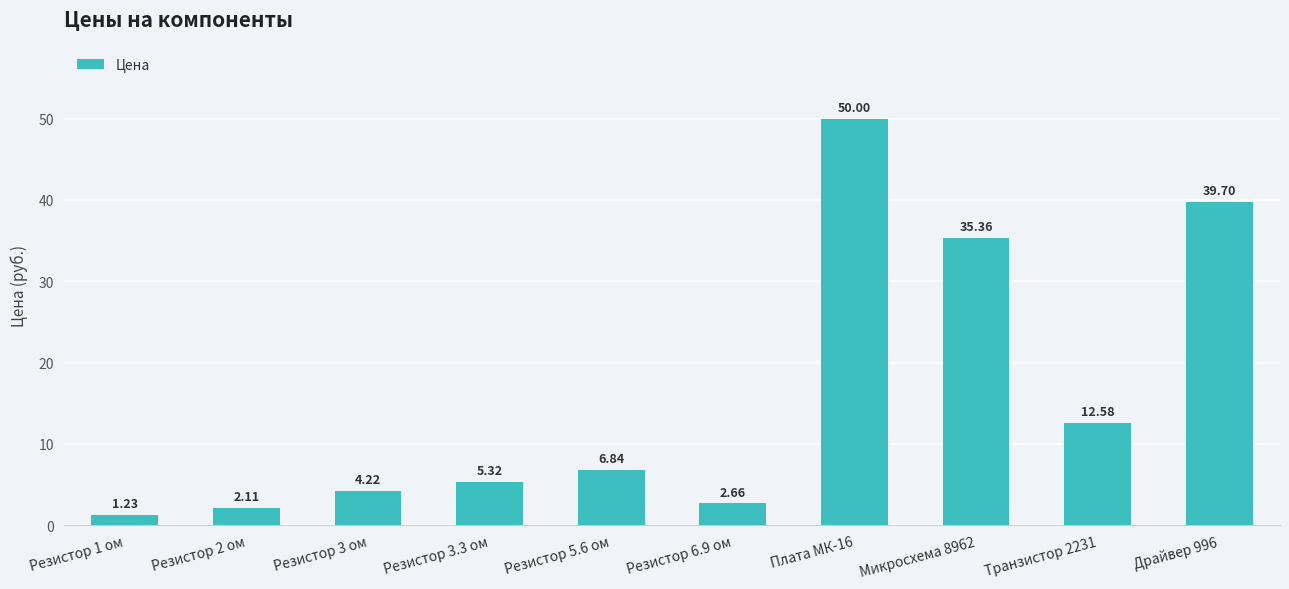

What is the average value?

16.0